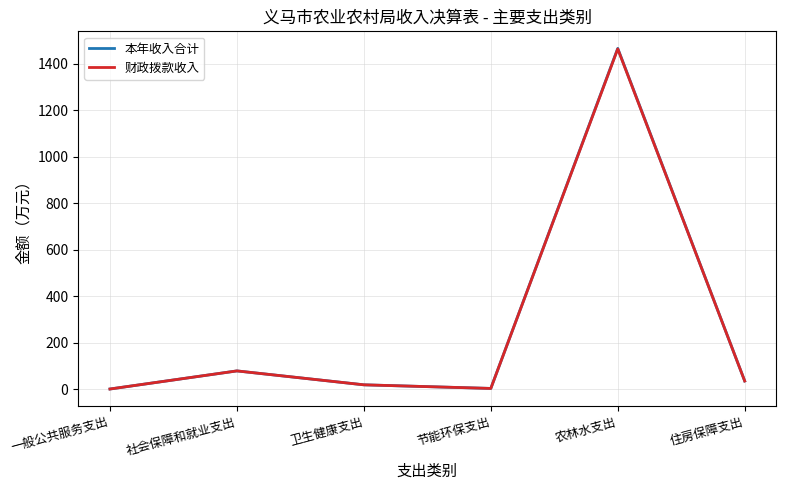

Where is 财政拨款收入 nearest to the value 732?

社会保障和就业支出